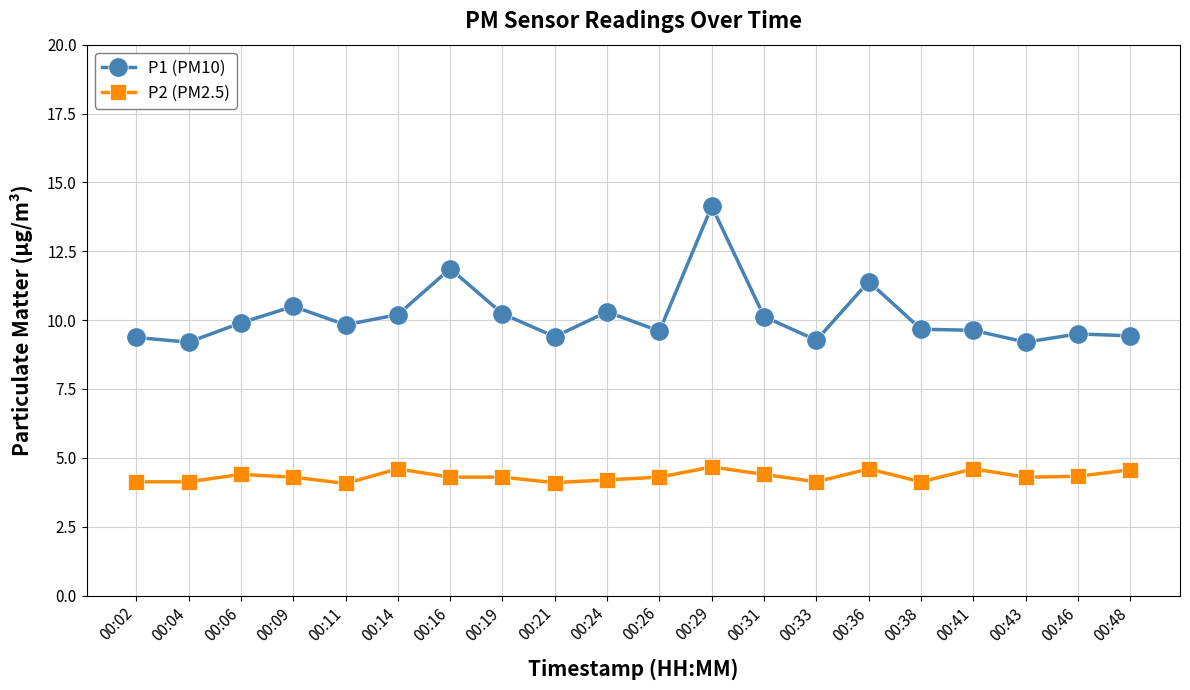

What is the smallest value displayed?

4.1